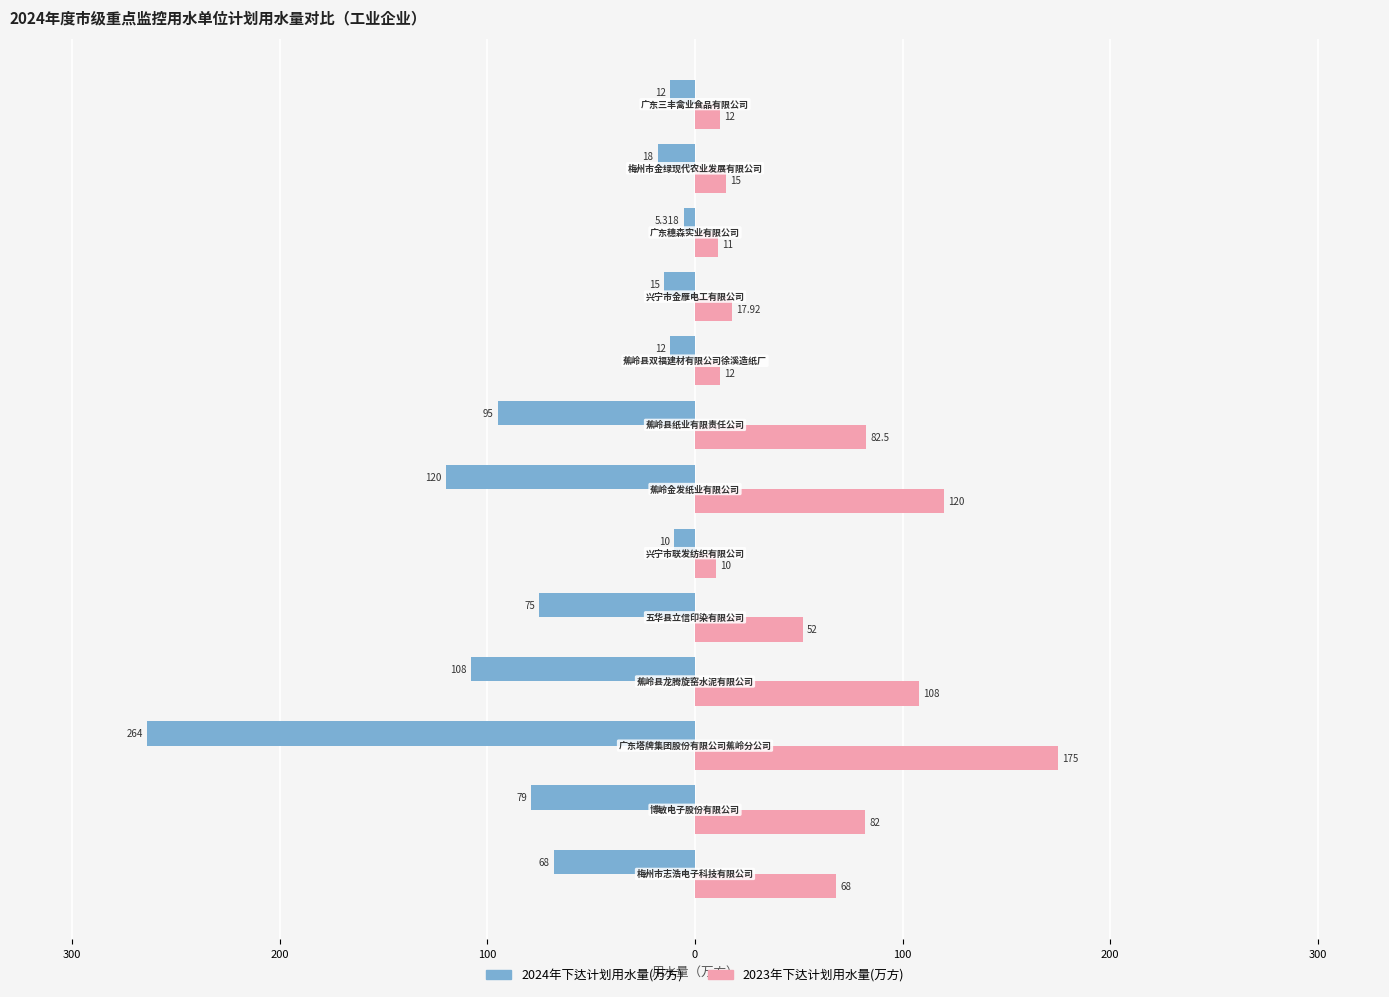

What is the minimum value shown in the chart?

-264.0